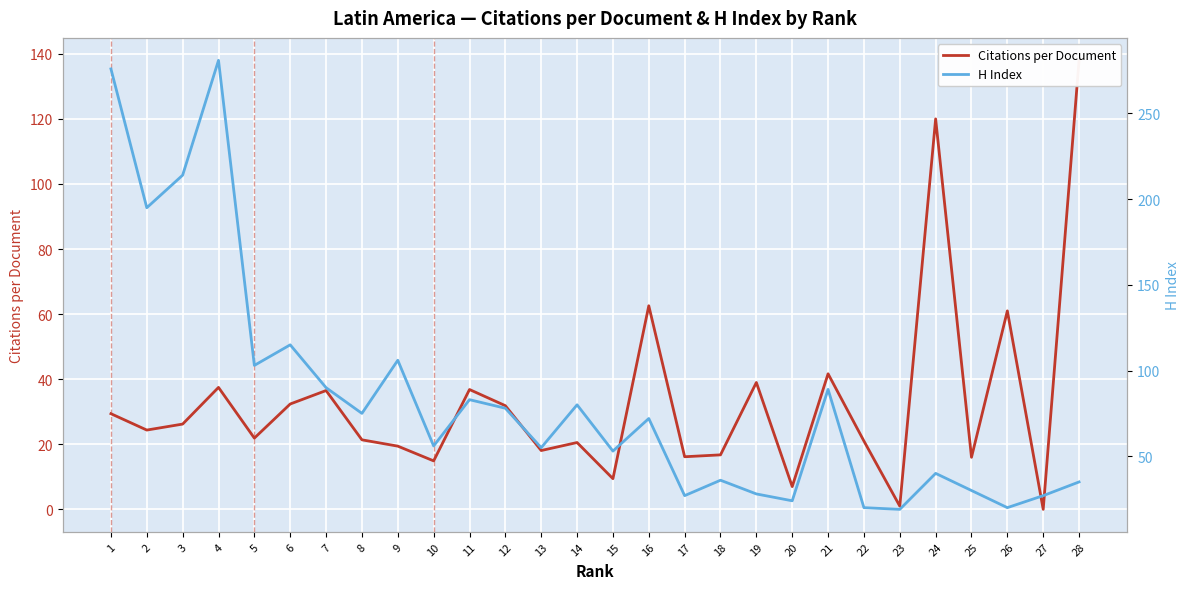

Rank the series by their maximum value, from lowest to highest.

Citations per Document, H Index